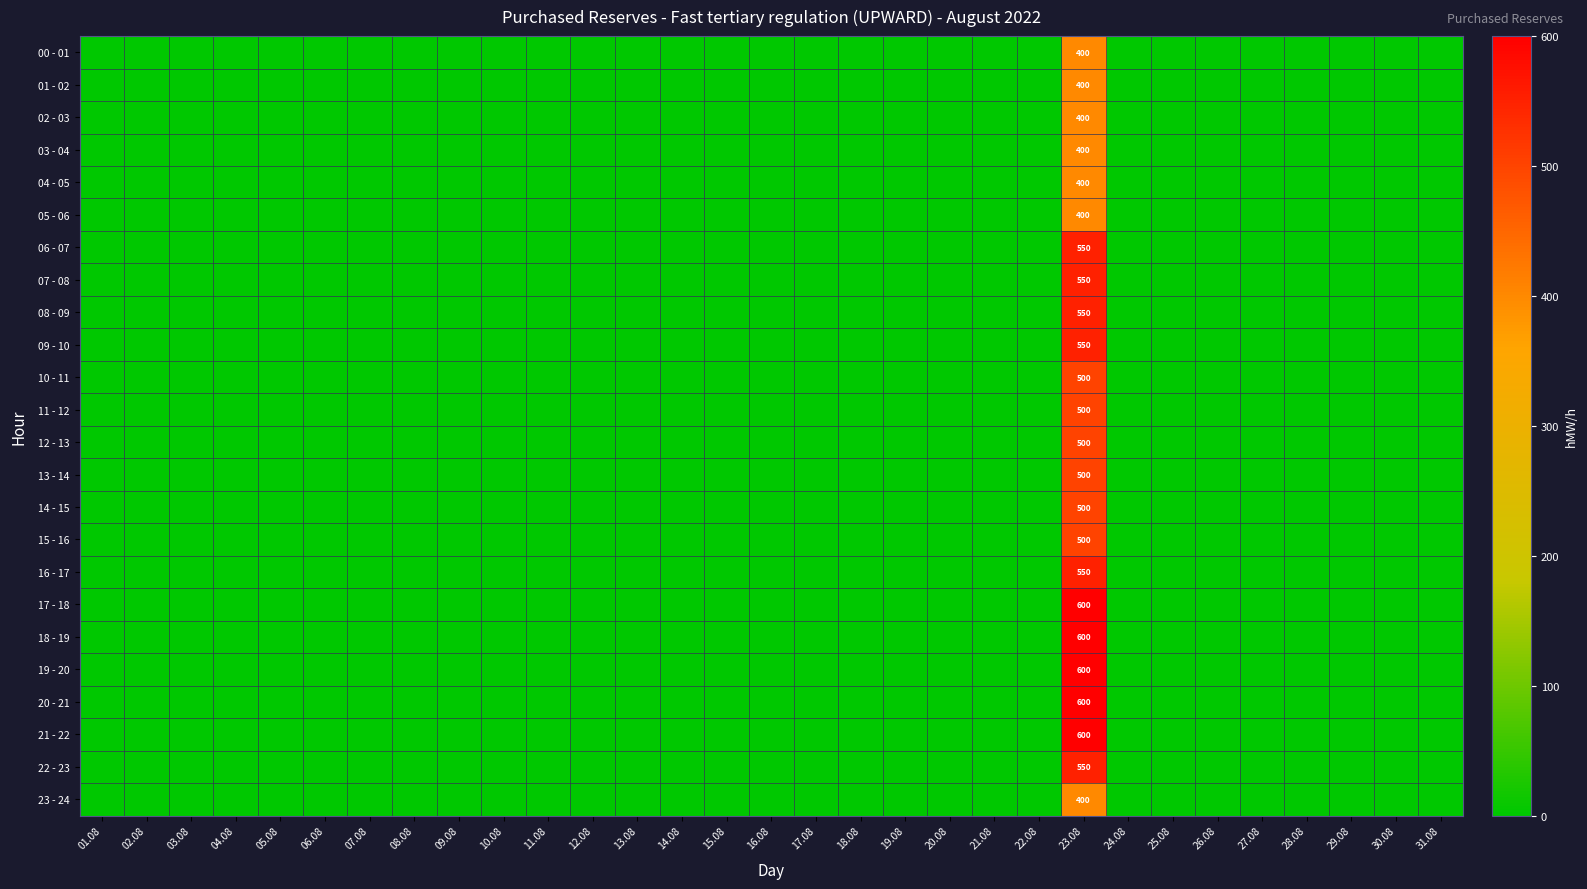

Is it true that 10 - 11 equals 0 at 12.08?

True